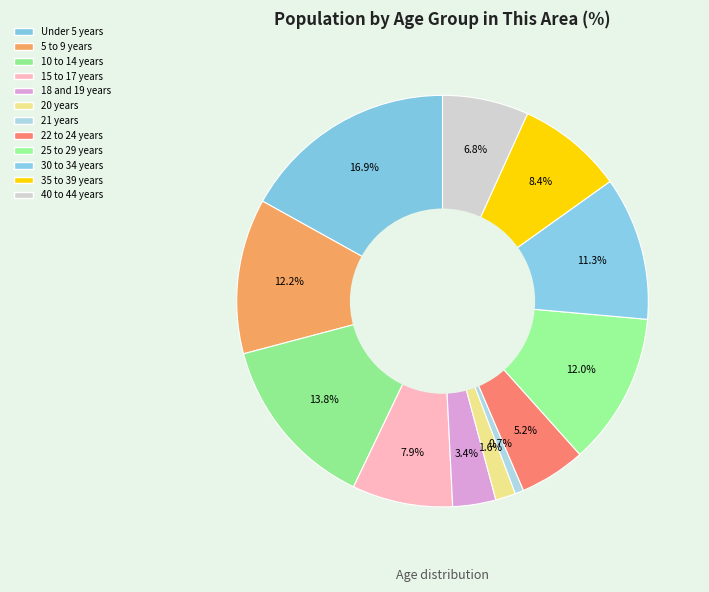

To the nearest percent, what portion does 40 to 44 years represent?

7%